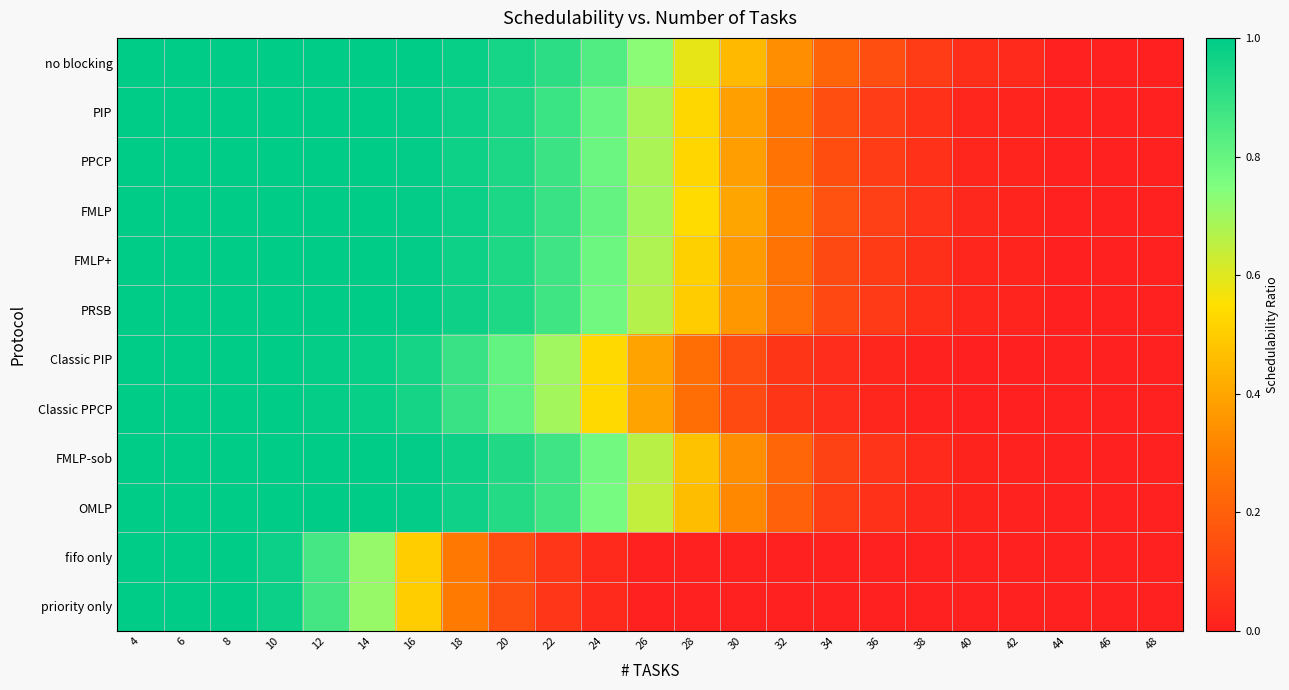

Rank the series by their maximum value, from highest to lowest.

no blocking, PIP, PPCP, FMLP, FMLP+, PRSB, Classic PIP, Classic PPCP, FMLP-sob, OMLP, fifo only, priority only